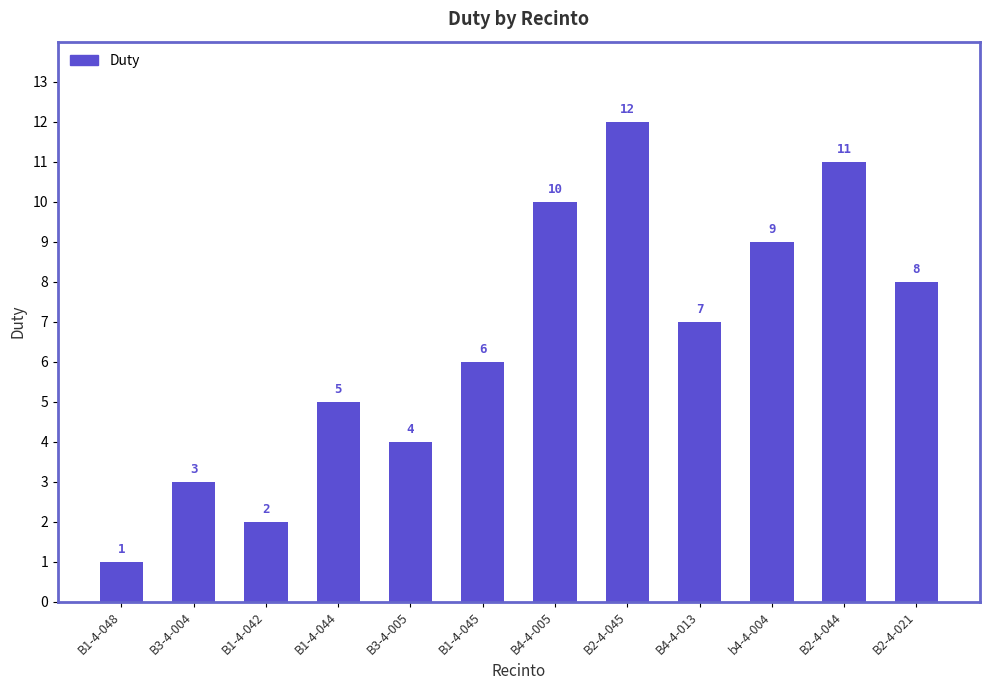

Rank the categories by value from highest to lowest.

B2-4-045, B2-4-044, B4-4-005, b4-4-004, B2-4-021, B4-4-013, B1-4-045, B1-4-044, B3-4-005, B3-4-004, B1-4-042, B1-4-048